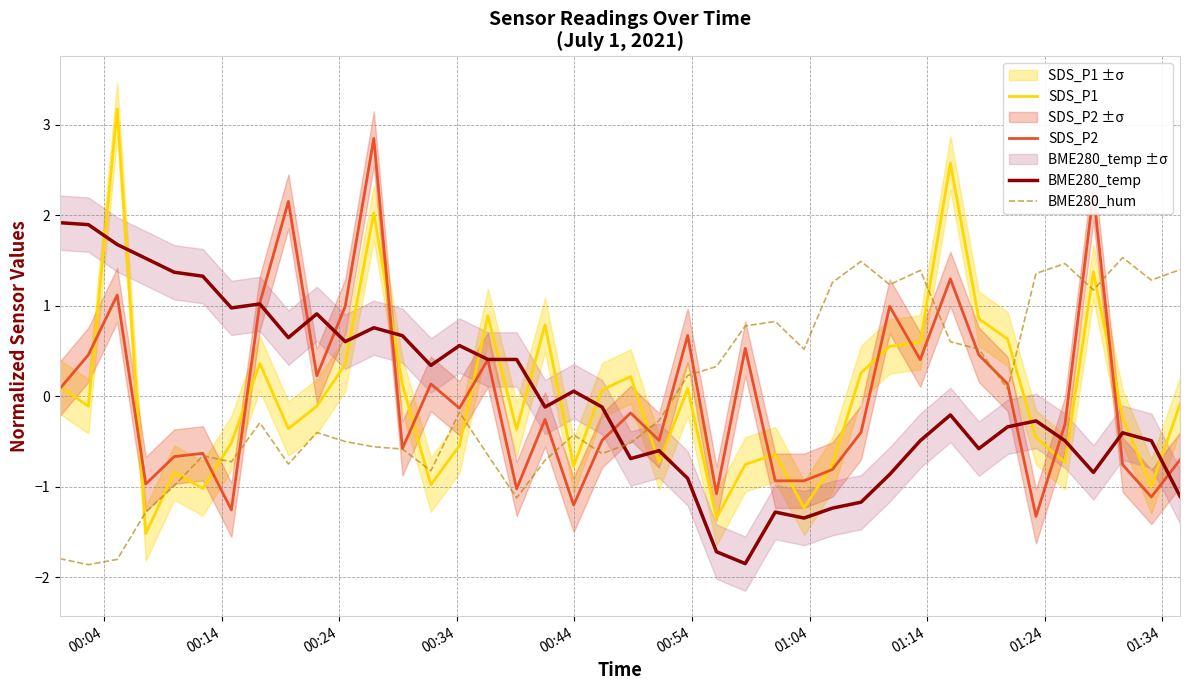

After their last crossing, which series has the higher values: BME280_hum or BME280_temp?

BME280_hum